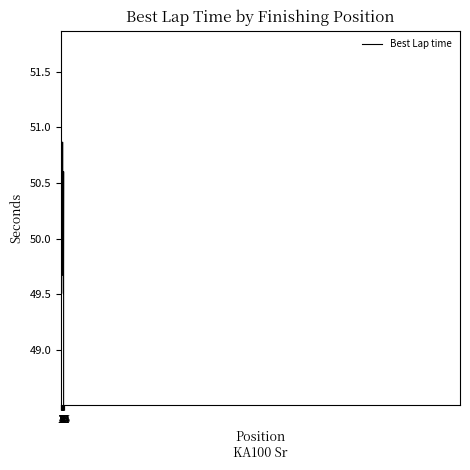

Approximately how many times larger is the value at 10 compared to 4?

1.0